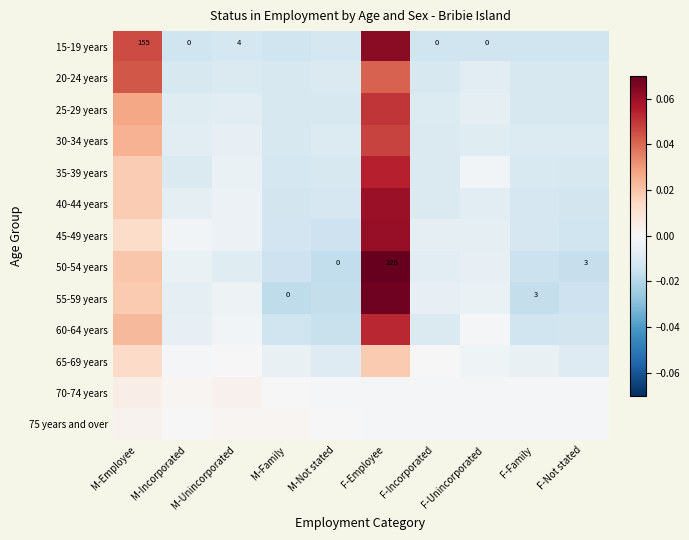

How many data points in 75 years and over are less than 0?

5